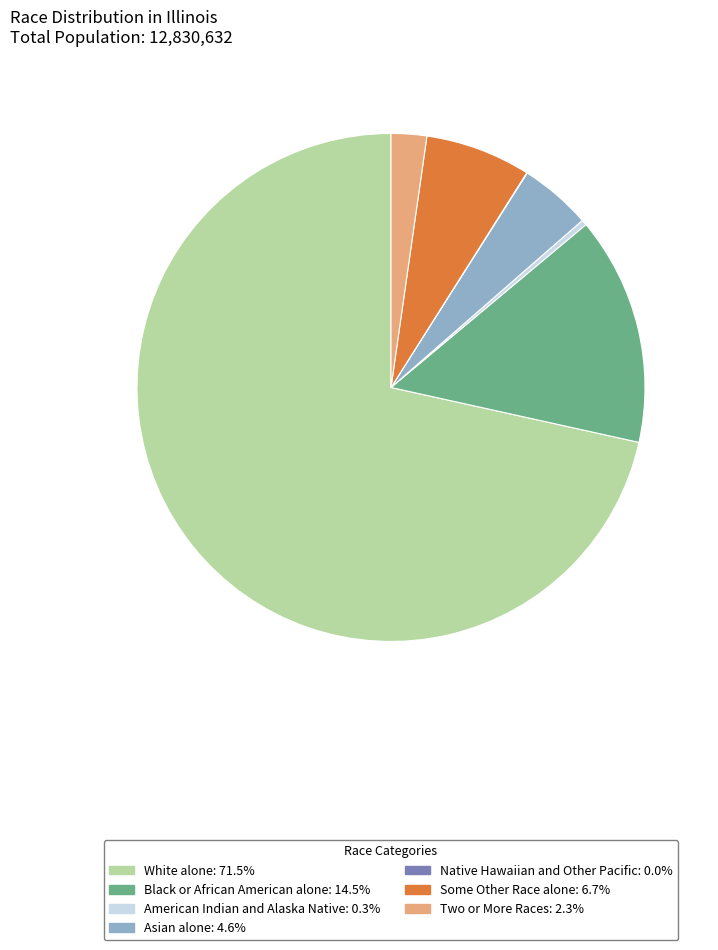

What is the largest slice in the pie chart?

White alone